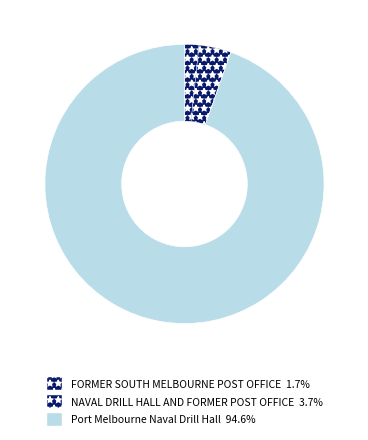

How many segments does this pie chart have?

3